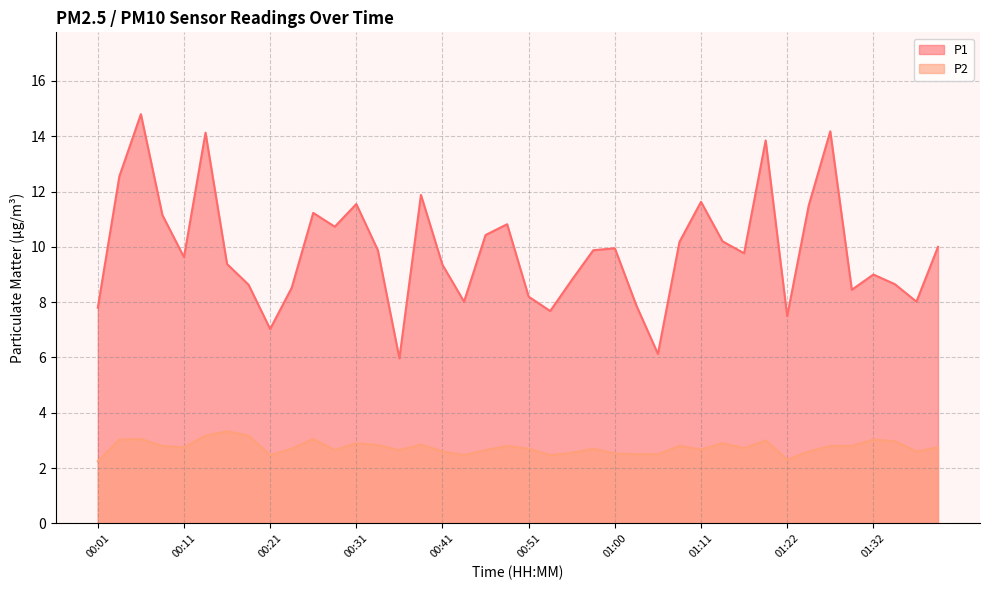

Is the value of P1 at 00:14 greater than the value of P2 at 00:06?

Yes